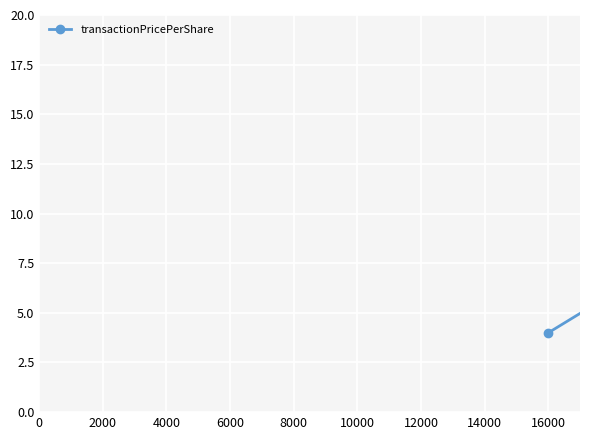

Reading left to right, list all the values displayed in this chart.

4.0	9.6	9.4	10.0